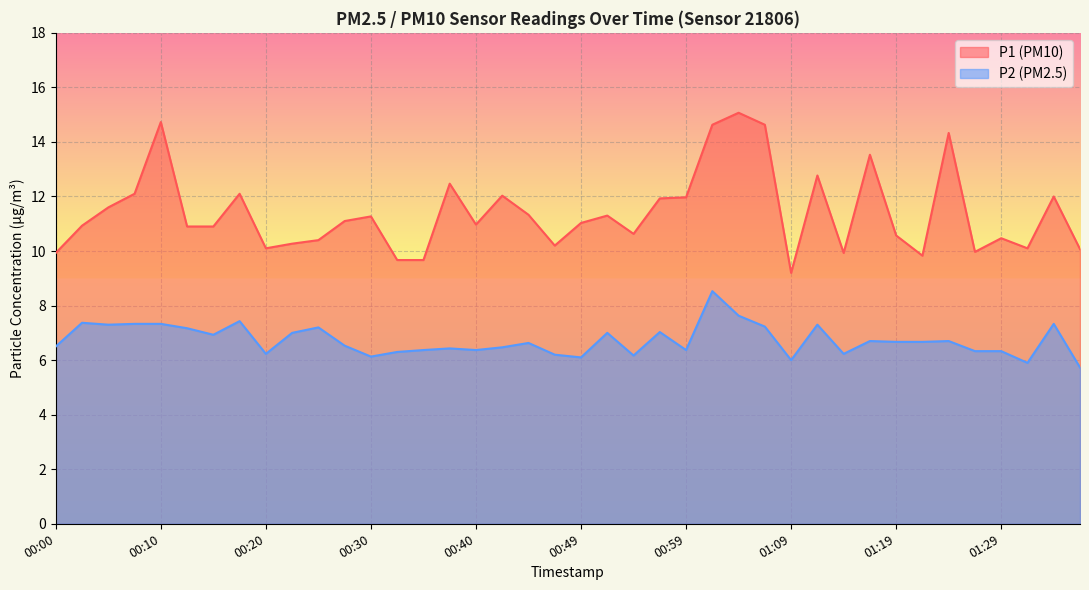

Where is the first local maximum for P2?

00:02